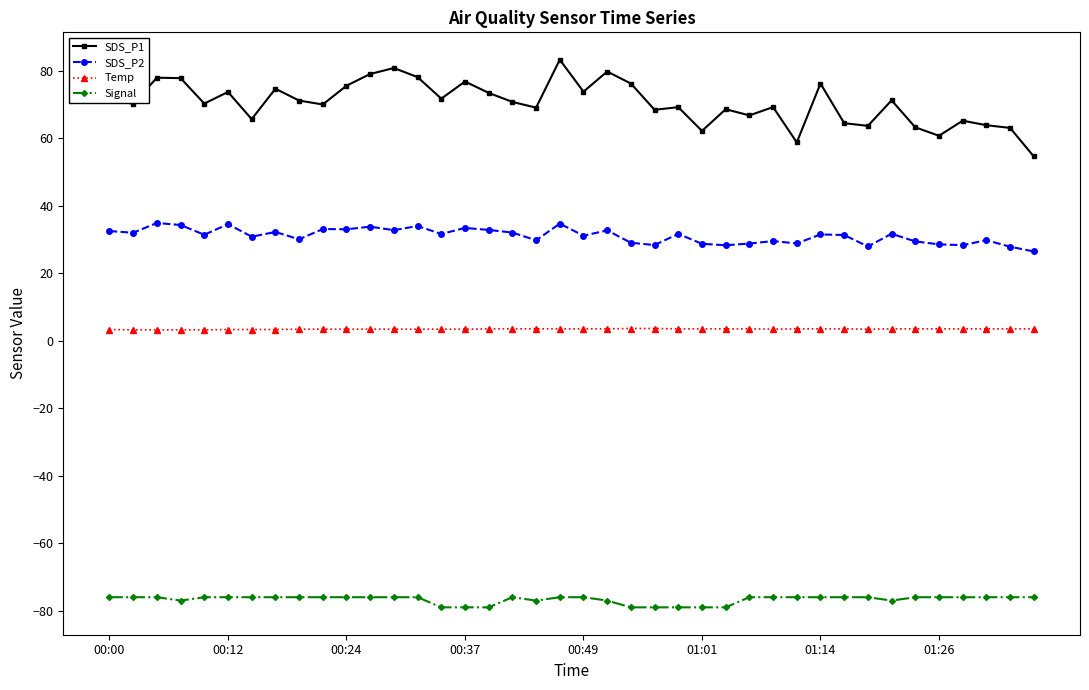

What is the value of the Signal point at the 33rd from the left?

-76.0